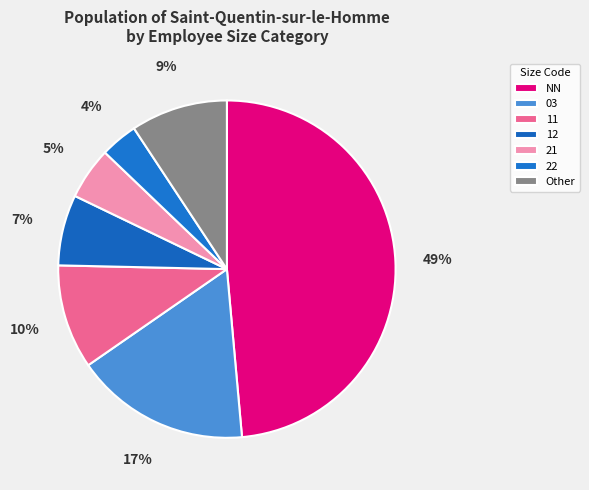

What is the largest slice in the pie chart?

NN